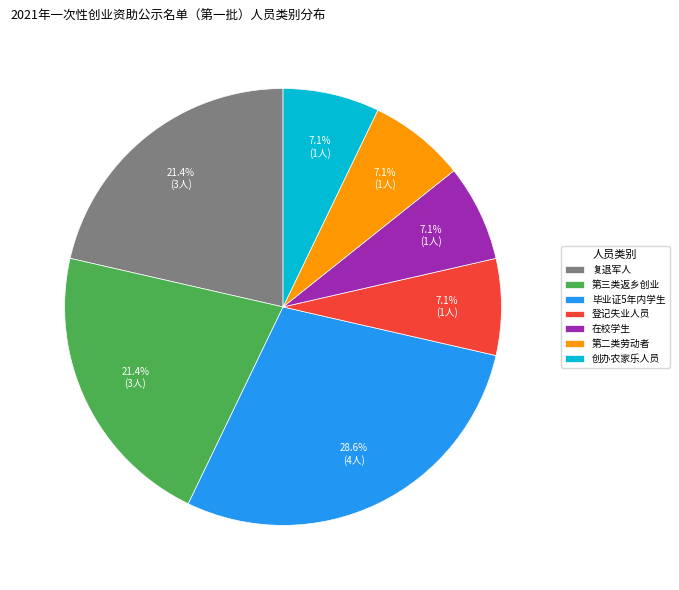

Is there a majority slice in this chart?

No